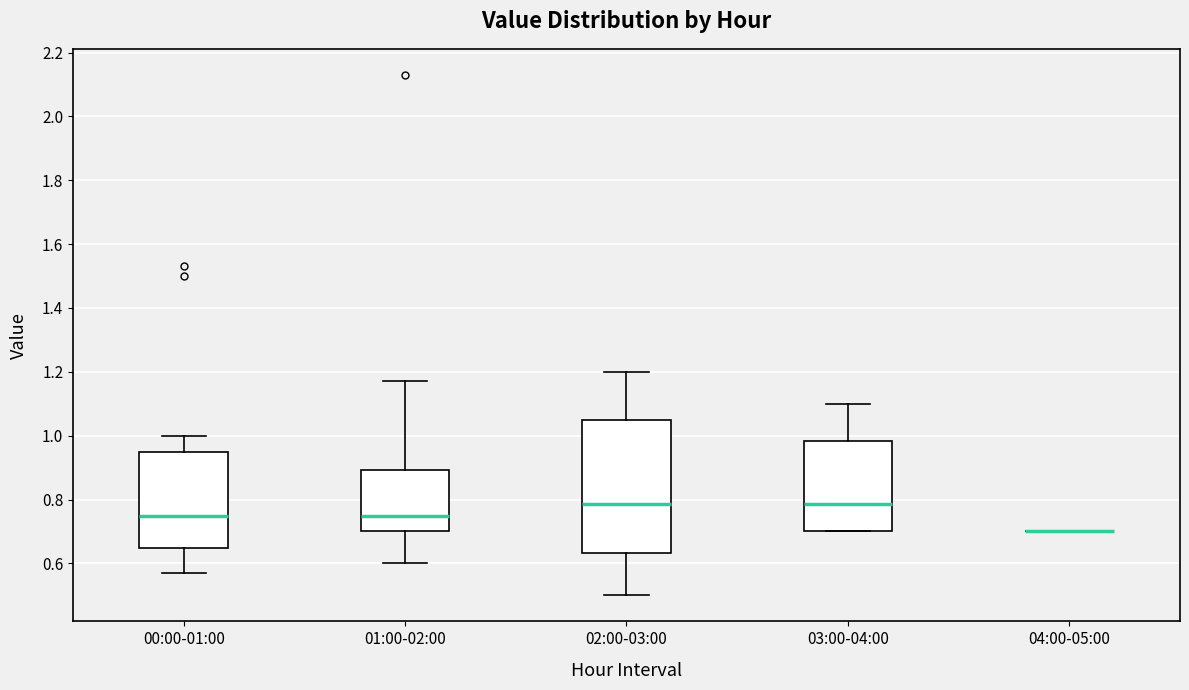

Which box is the tallest, from its lower edge to its upper edge?

02:00-03:00